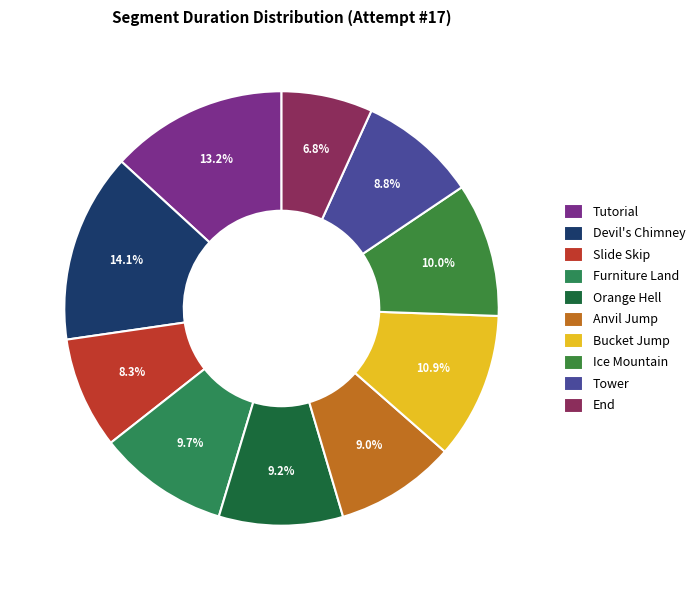

Is Tower the majority of the pie?

No